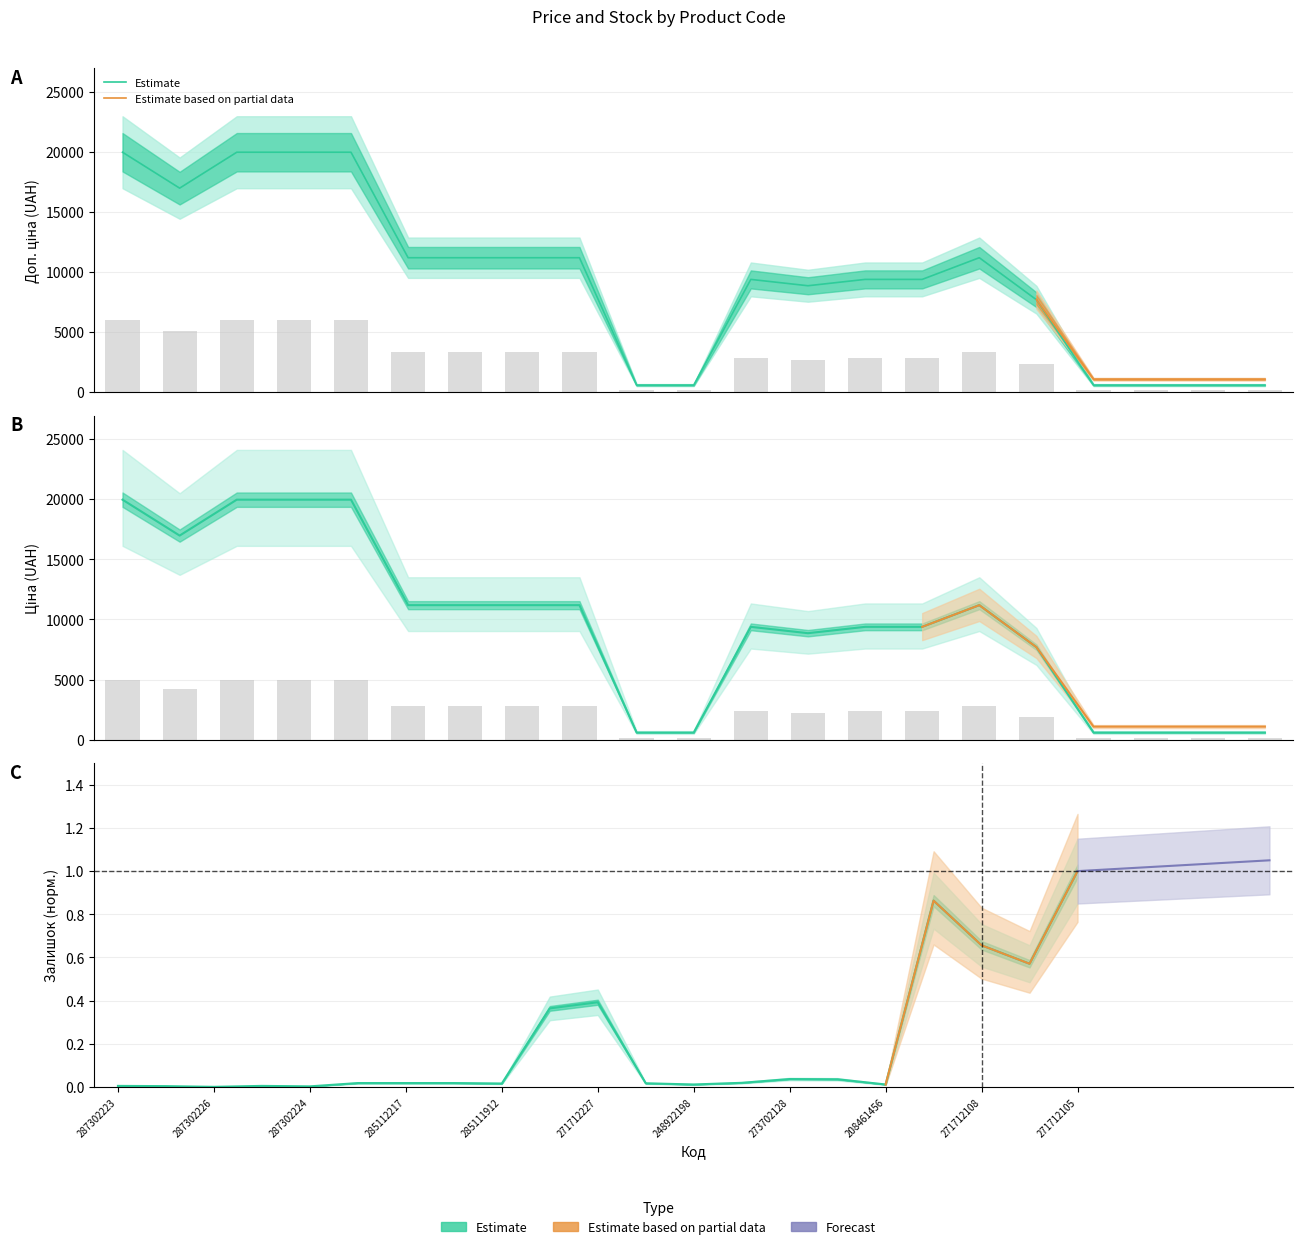

How many groups of bars are there?

21